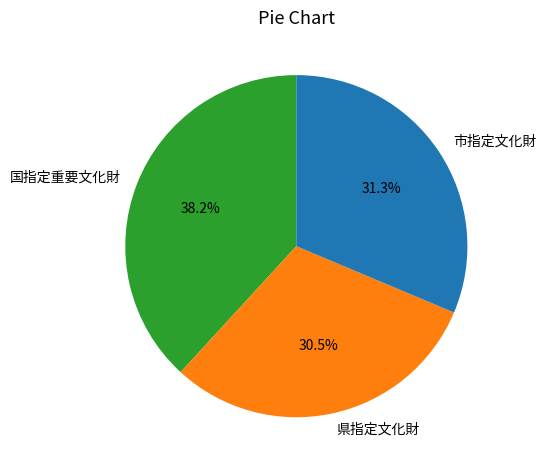

Is there a majority slice in this chart?

No